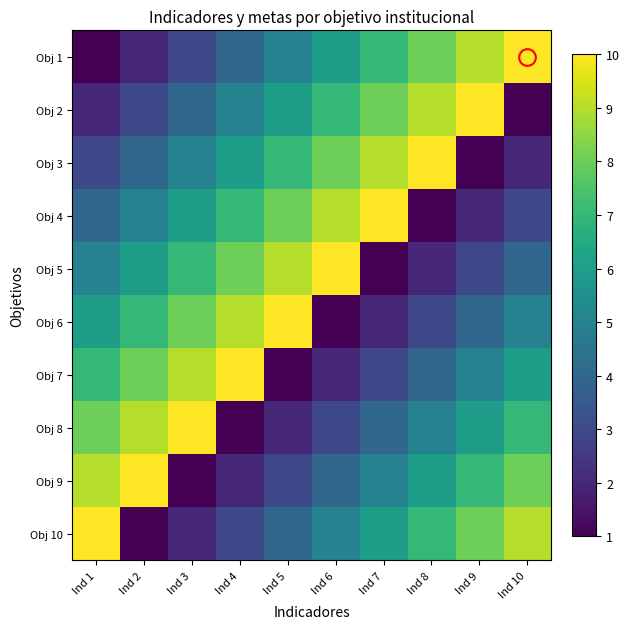

At how many categories does at least one series exceed 2?

10